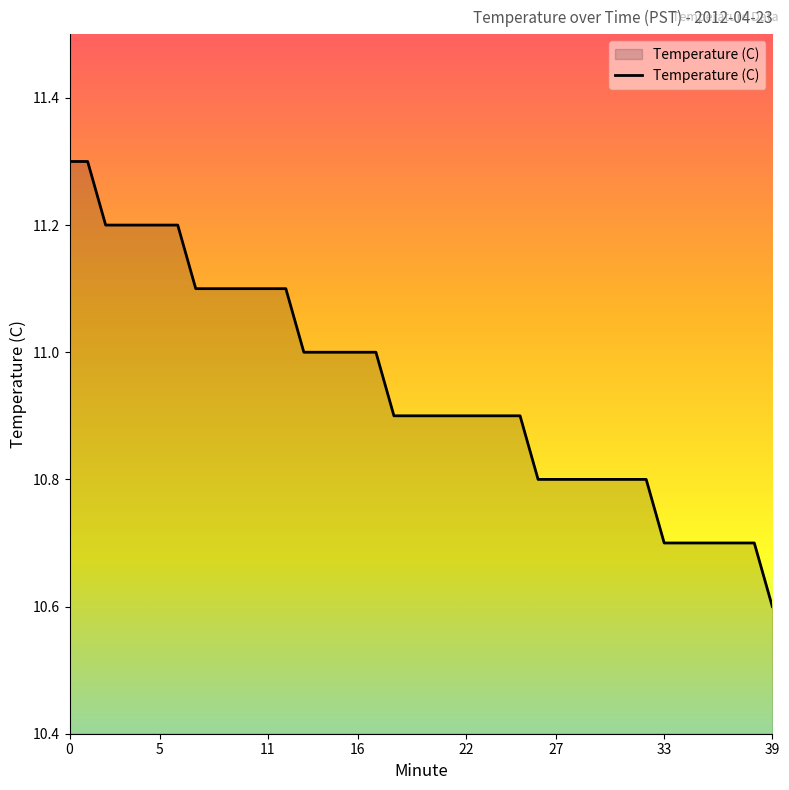

What is the greatest value displayed?

11.3